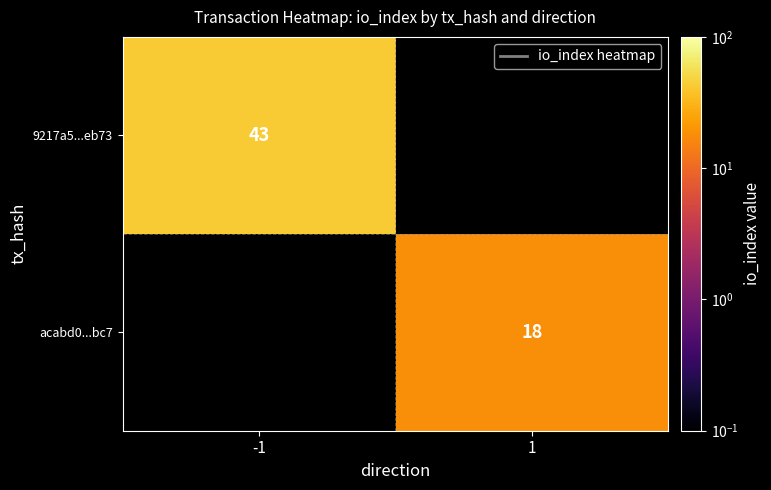

The value of 9217a5...eb73 at -1 is 43. True or false?

True